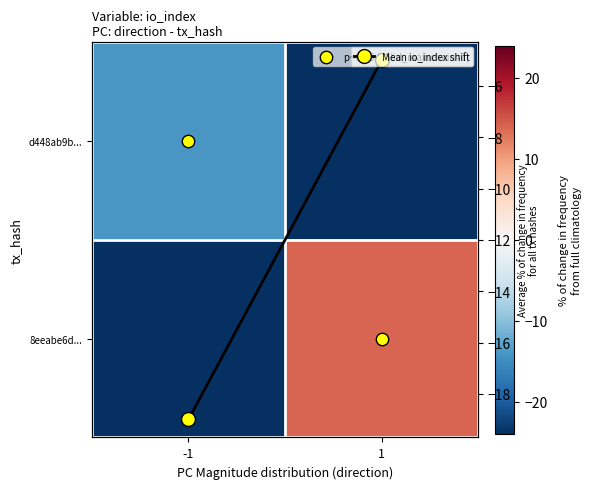

The 8eeabe6d... series shows 7 at 1. True or false?

False